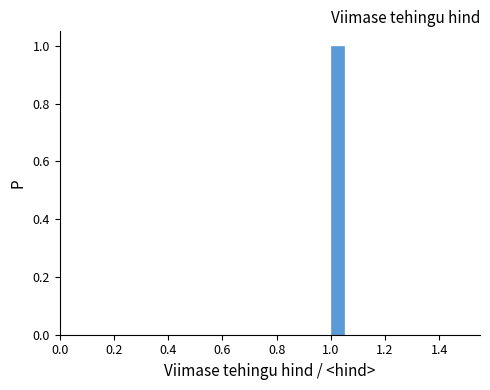

Read against the x-axis, roughly where is the centre of the tallest bar?

1.02